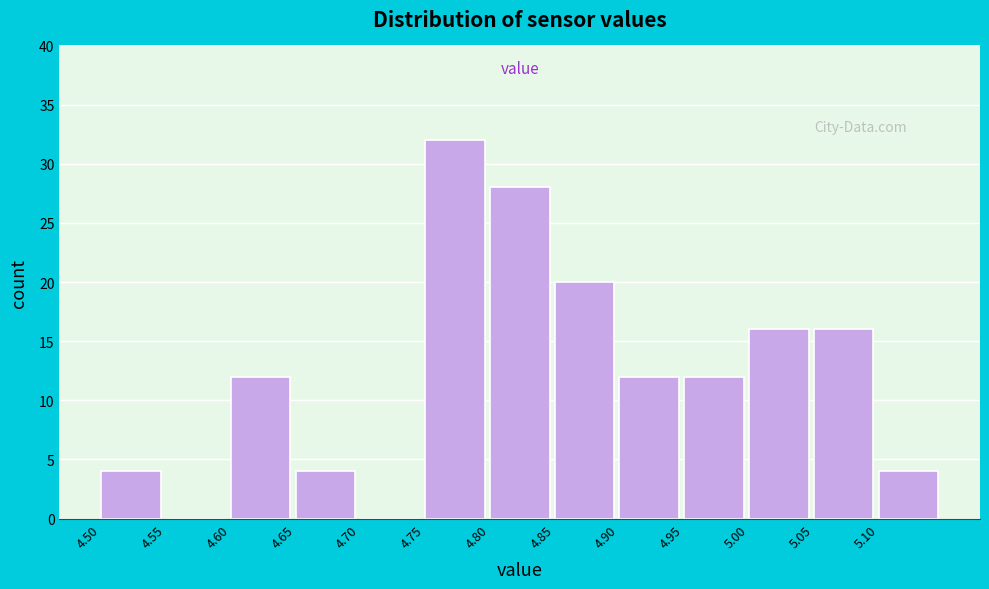

Reading left to right, transcribe this chart: for each bar, give the range it covers on the x-axis and its height. The values are not printed on the chart, so give them approximately, as read against the axis.

4.50 to 4.55: 4
4.55 to 4.60: 0
4.60 to 4.65: 12
4.65 to 4.70: 4
4.70 to 4.75: 0
4.75 to 4.80: 32
4.80 to 4.85: 28
4.85 to 4.90: 20
4.90 to 4.95: 12
4.95 to 5.00: 12
5.00 to 5.05: 16
5.05 to 5.10: 16
5.10 to 5.15: 4